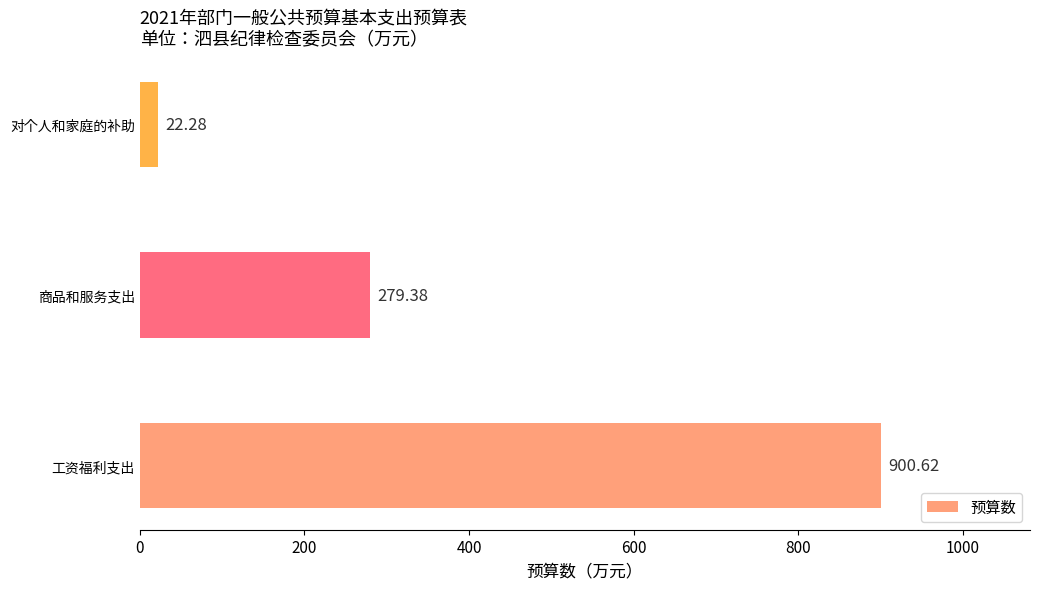

Are the bars horizontal?

Yes